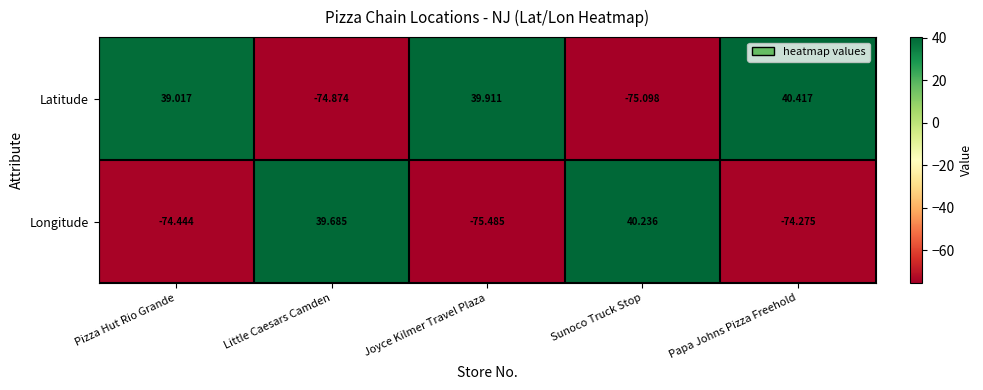

List the labels in order of Latitude value, largest first.

Papa Johns Pizza Freehold, Joyce Kilmer Travel Plaza, Pizza Hut Rio Grande, Little Caesars Camden, Sunoco Truck Stop